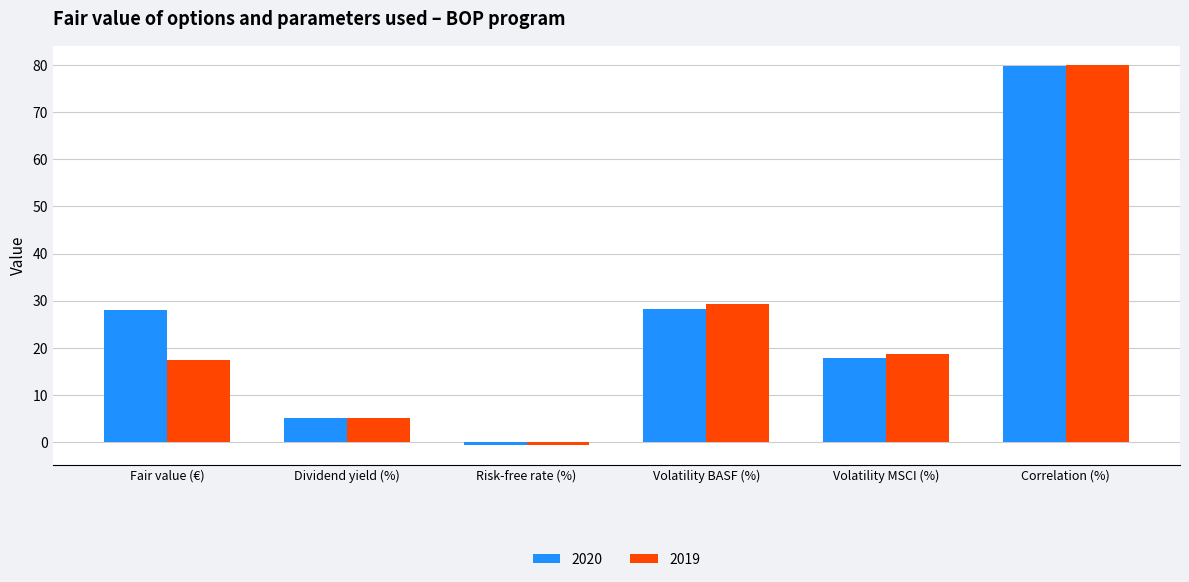

What is the minimum value shown in the chart?

-0.7